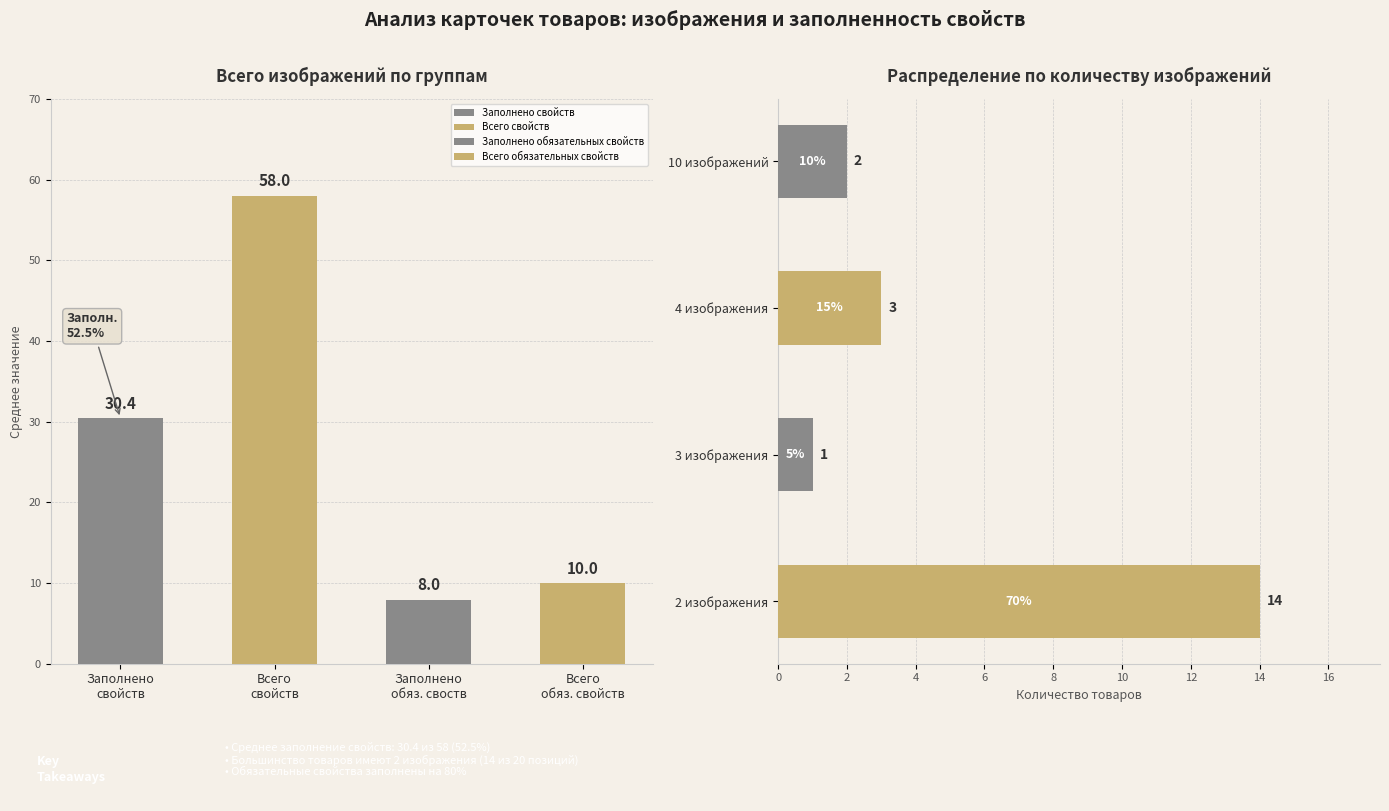

What is the average value of the Заполнено обязательных свойств series?

8